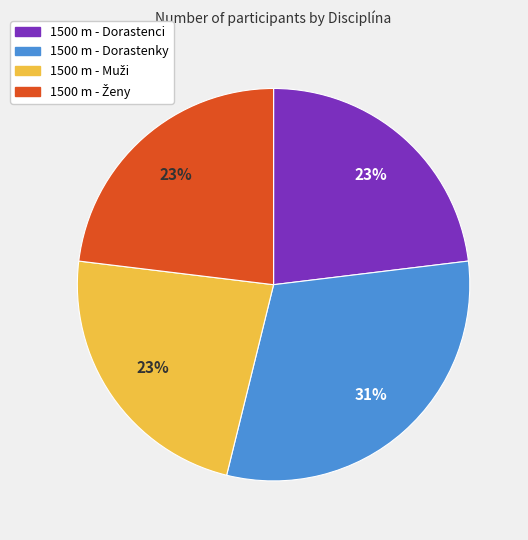

What percentage is the 1500 m - Dorastenky slice, to the nearest percent?

31%